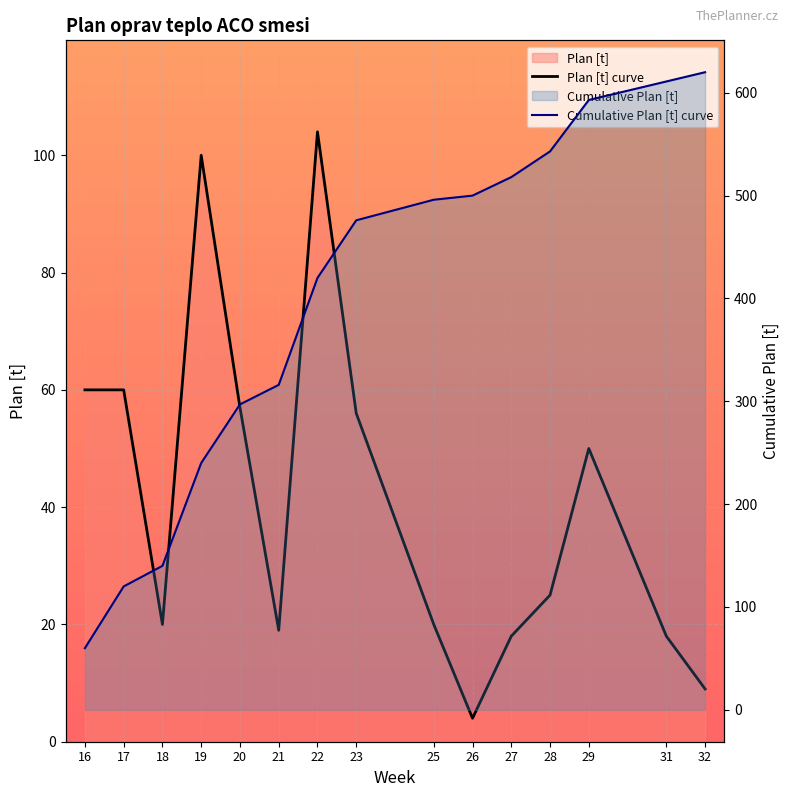

What is the total value across all series at 18?

160